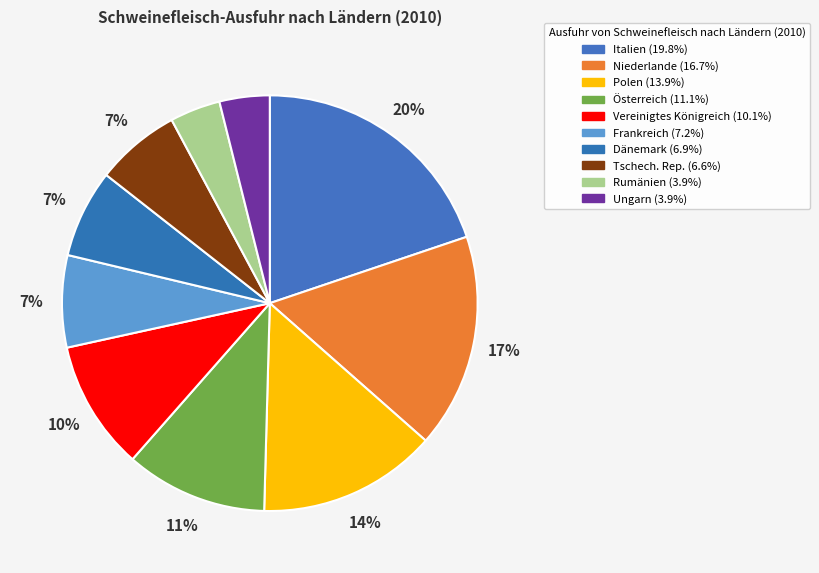

Approximately how many times larger is the value at Niederlande compared to Tschech. Rep.?

2.5